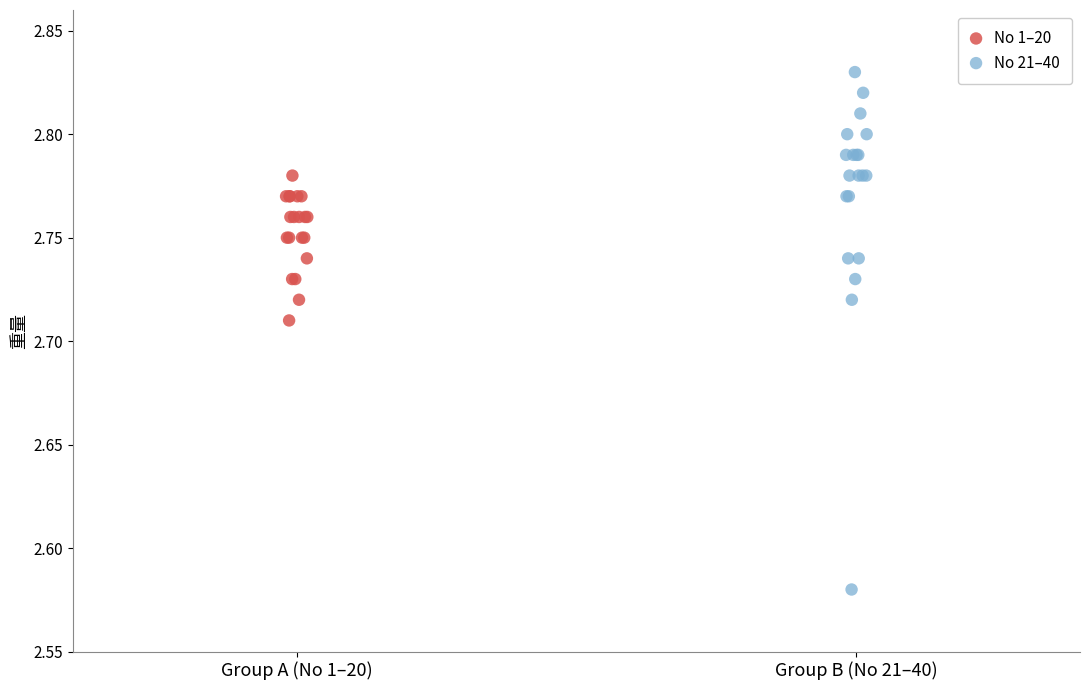

Which series contains the lowest Y value?

No 21–40